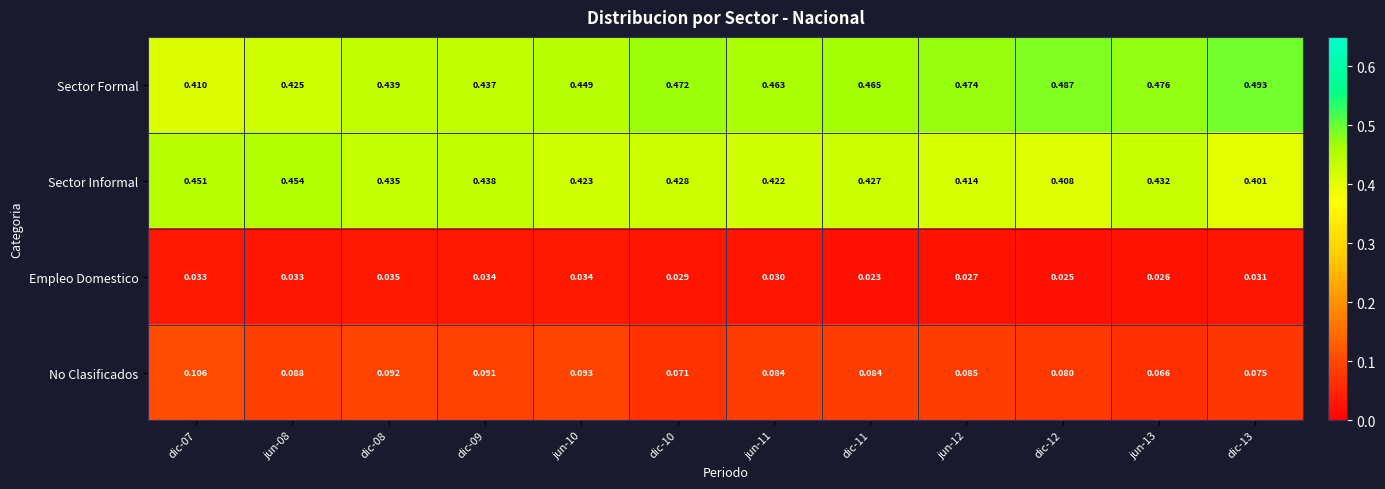

Which series changed the most between dic-09 and dic-12?

Sector Formal